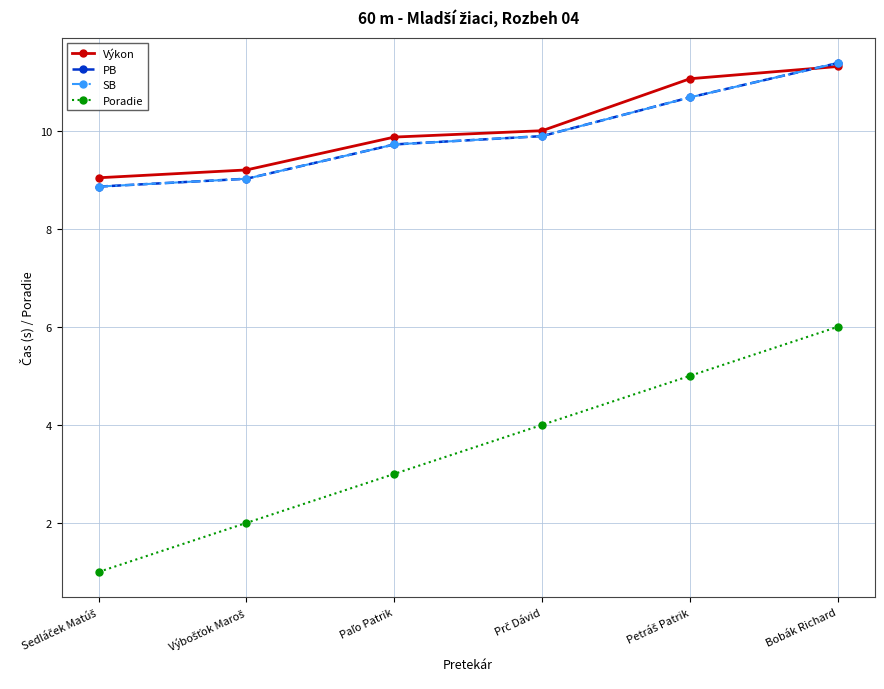

Does the chart have visible grid lines?

Yes